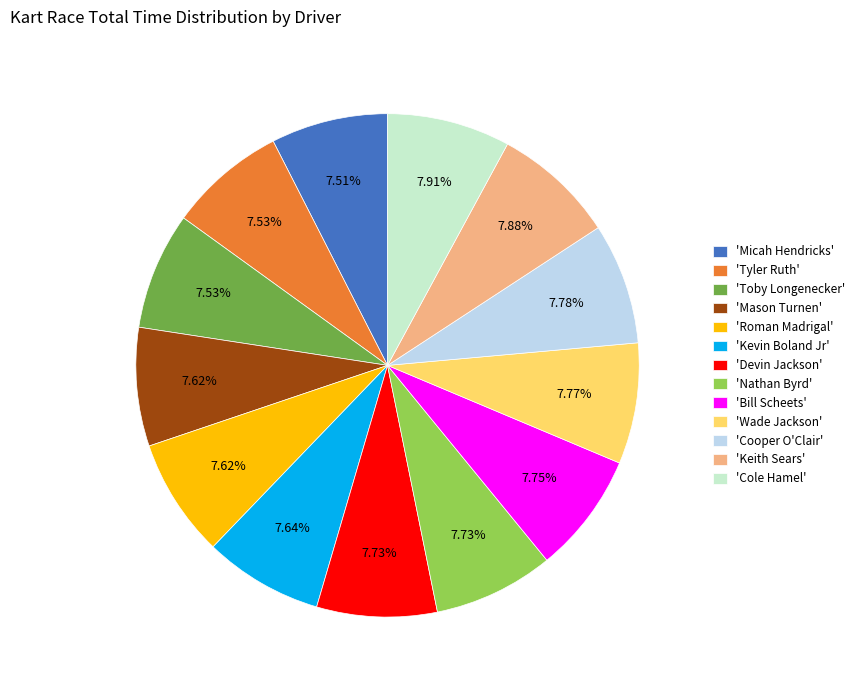

Count the number of slices in the pie.

13